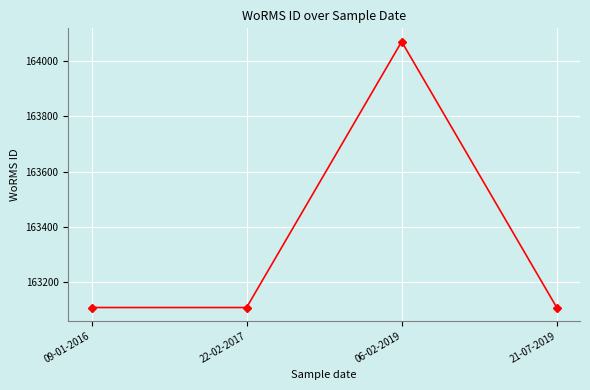

How many values are between 163108 and 164070?

4